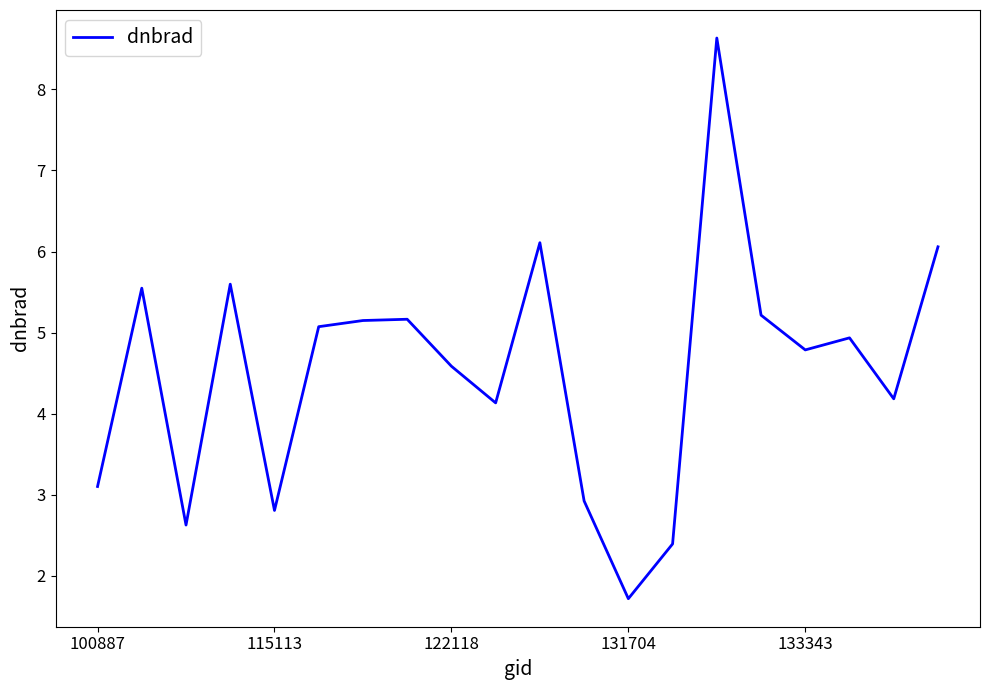

What is the maximum value shown in the chart?

8.6